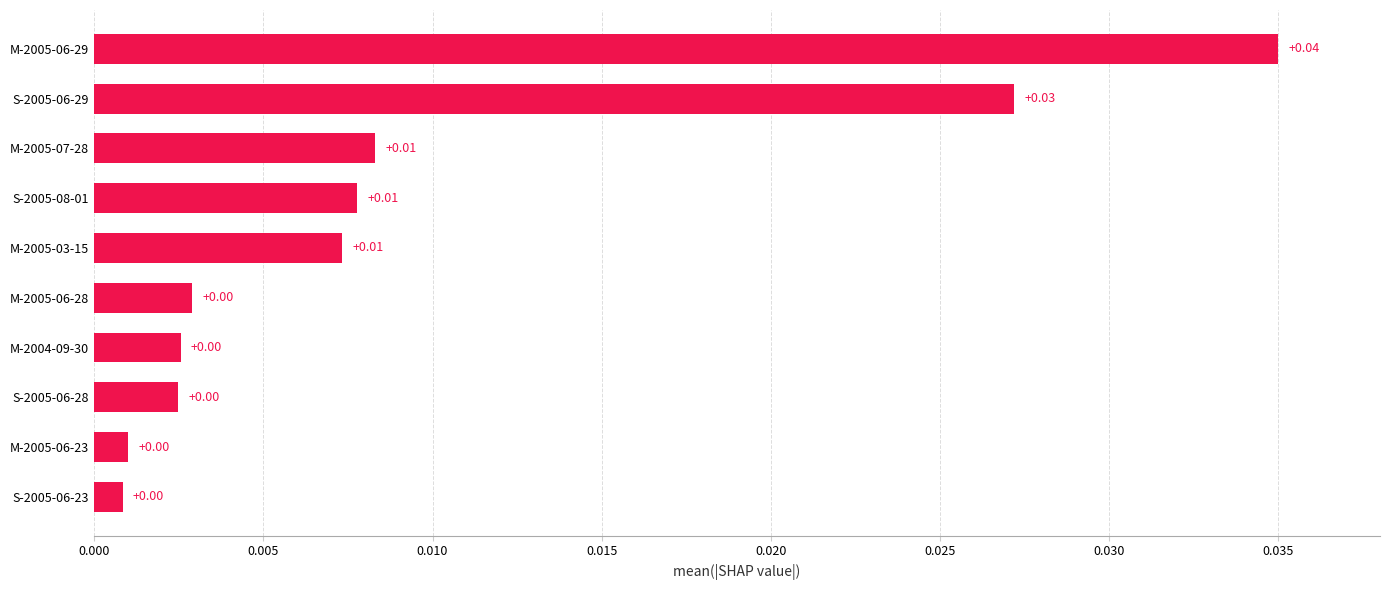

What is the sum of all values?

0.1